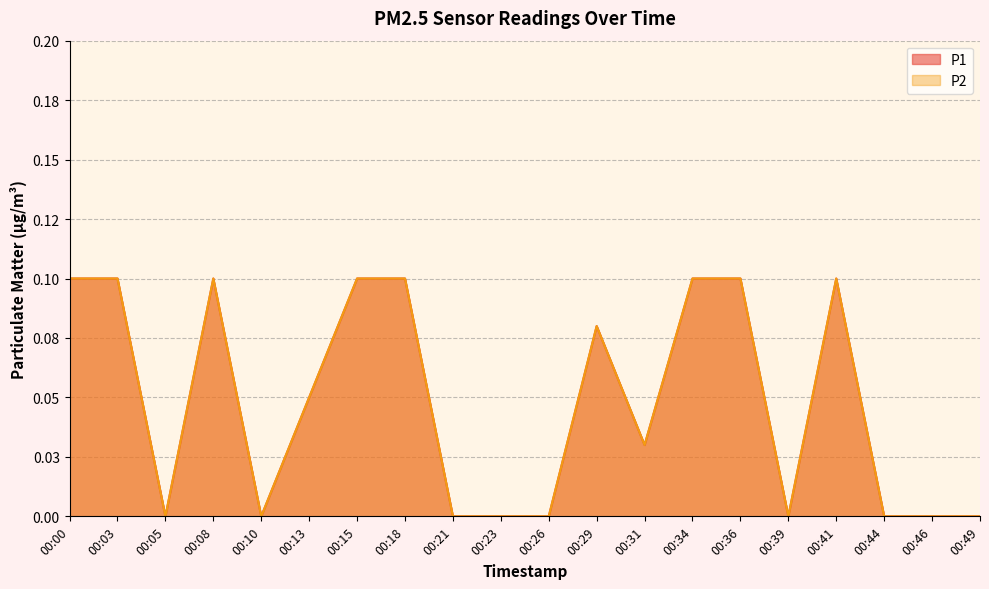

Reading left to right, transcribe all the data shown in this chart.

P1: 0.1	0.1	0.0	0.1	0.0	0.1	0.1	0.1	0.0	0.0	0.0	0.1	0.0	0.1	0.1	0.0	0.1	0.0	0.0	0.0
P2: 0.1	0.1	0.0	0.1	0.0	0.1	0.1	0.1	0.0	0.0	0.0	0.1	0.0	0.1	0.1	0.0	0.1	0.0	0.0	0.0